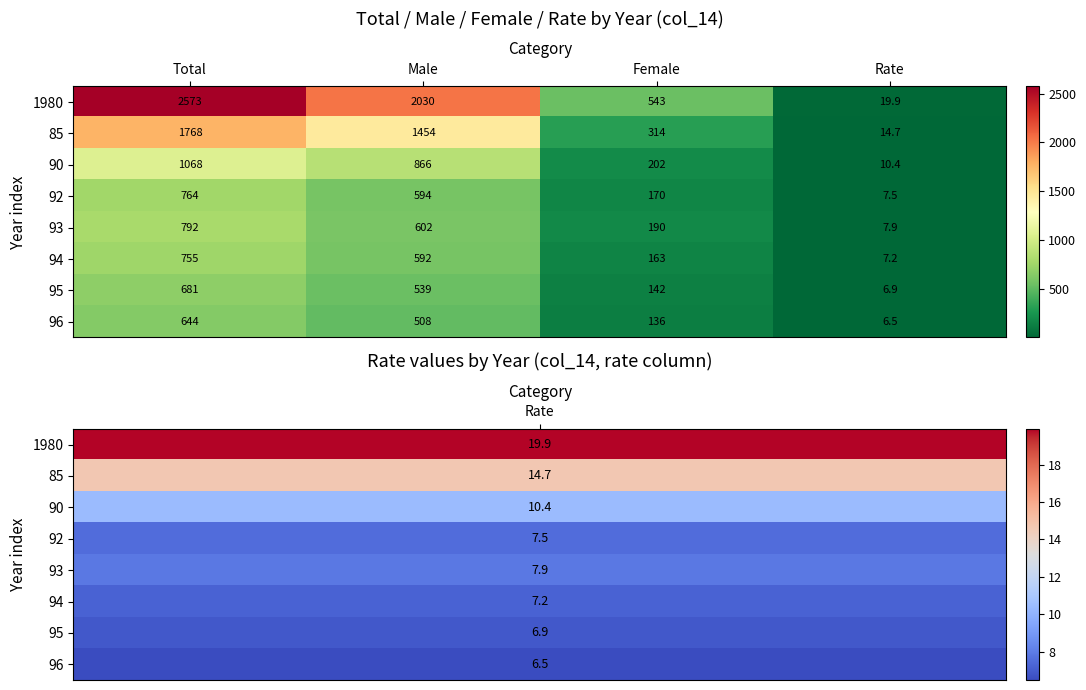

How many series are shown in this chart?

8